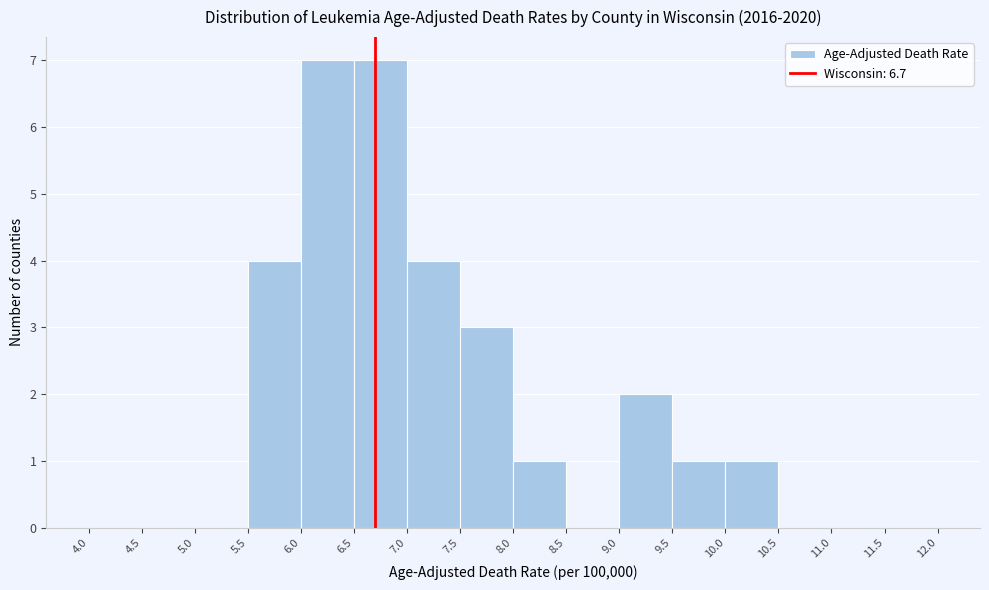

Reading left to right, transcribe this chart: for each bar, give the range it covers on the x-axis and its height. The values are not printed on the chart, so give them approximately, as read against the axis.

4.0 to 4.5: 0
4.5 to 5.0: 0
5.0 to 5.5: 0
5.5 to 6.0: 4
6.0 to 6.5: 7
6.5 to 7.0: 7
7.0 to 7.5: 4
7.5 to 8.0: 3
8.0 to 8.5: 1
8.5 to 9.0: 0
9.0 to 9.5: 2
9.5 to 10.0: 1
10.0 to 10.5: 1
10.5 to 11.0: 0
11.0 to 11.5: 0
11.5 to 12.0: 0